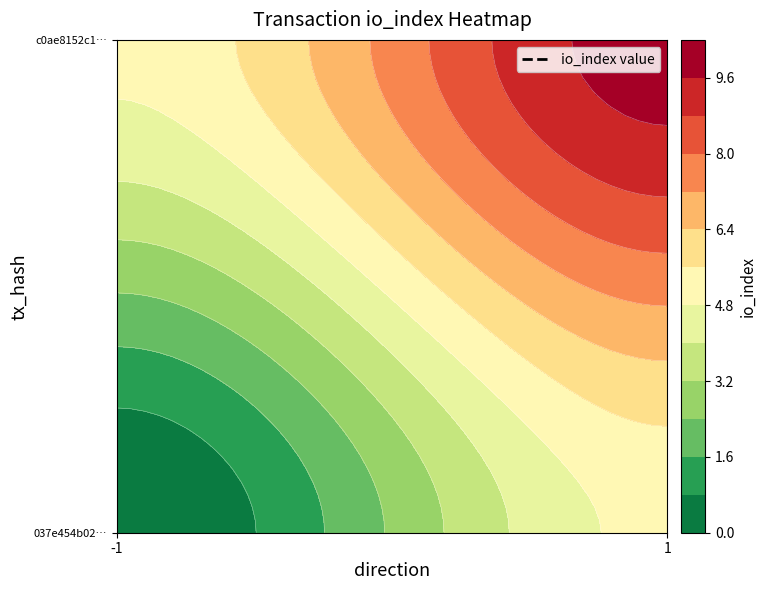

What is the total value across all series at io_index?

10